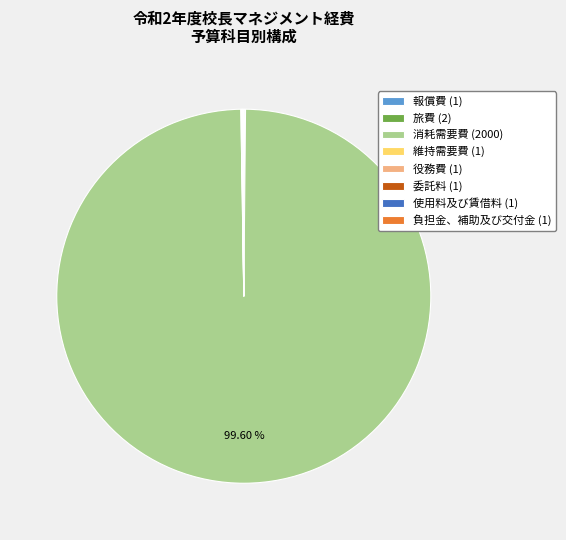

Is 消耗需要費 (2000) the majority of the pie?

Yes